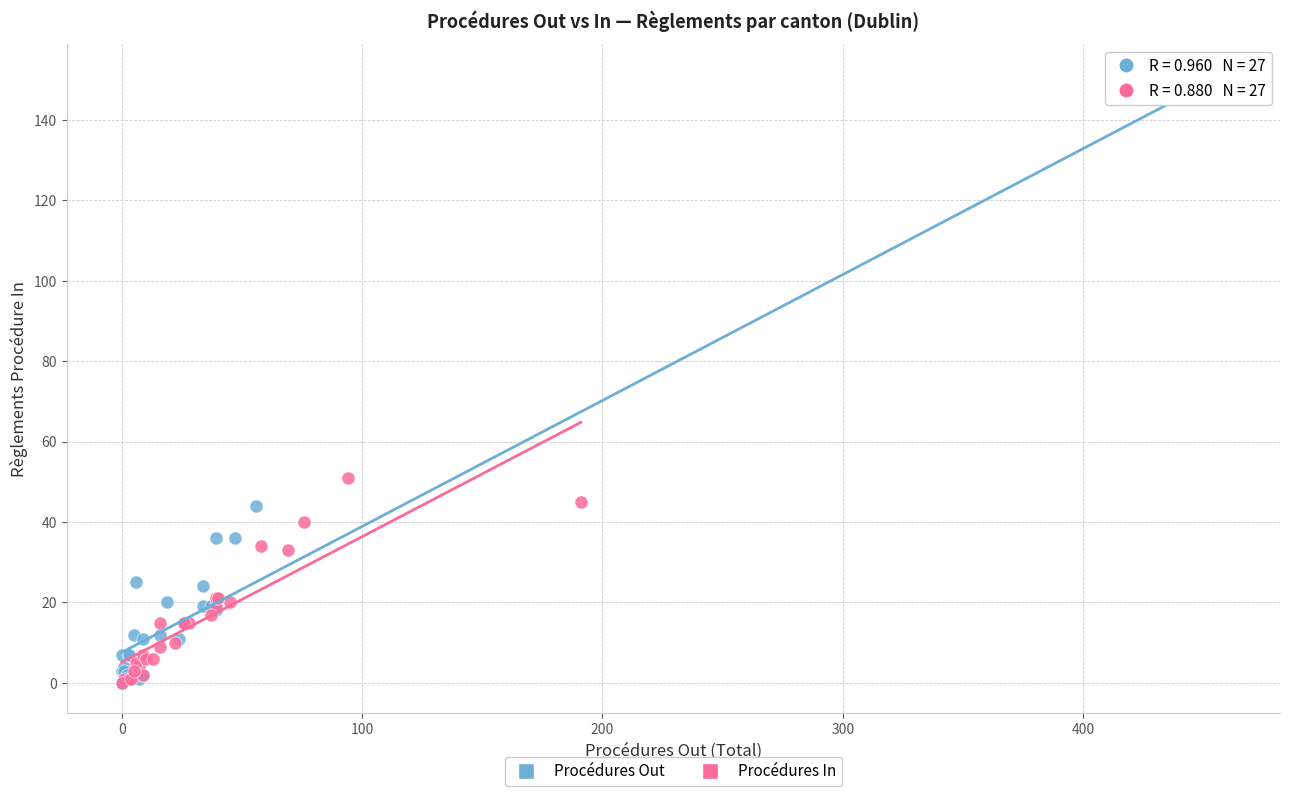

Which series contains the highest Y value?

Procédures Out